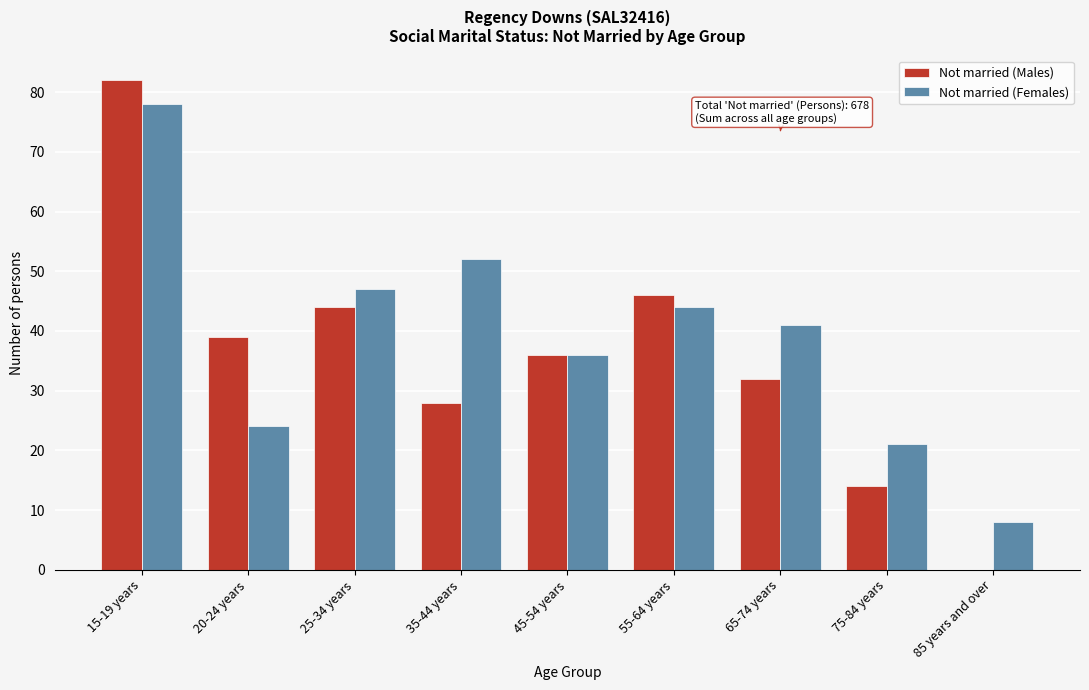

Reading left to right, list all the values displayed in this chart.

Not married (Males): 15-19 years=82	20-24 years=39	25-34 years=44	35-44 years=28	45-54 years=36	55-64 years=46	65-74 years=32	75-84 years=14	85 years and over=0
Not married (Females): 15-19 years=78	20-24 years=24	25-34 years=47	35-44 years=52	45-54 years=36	55-64 years=44	65-74 years=41	75-84 years=21	85 years and over=8